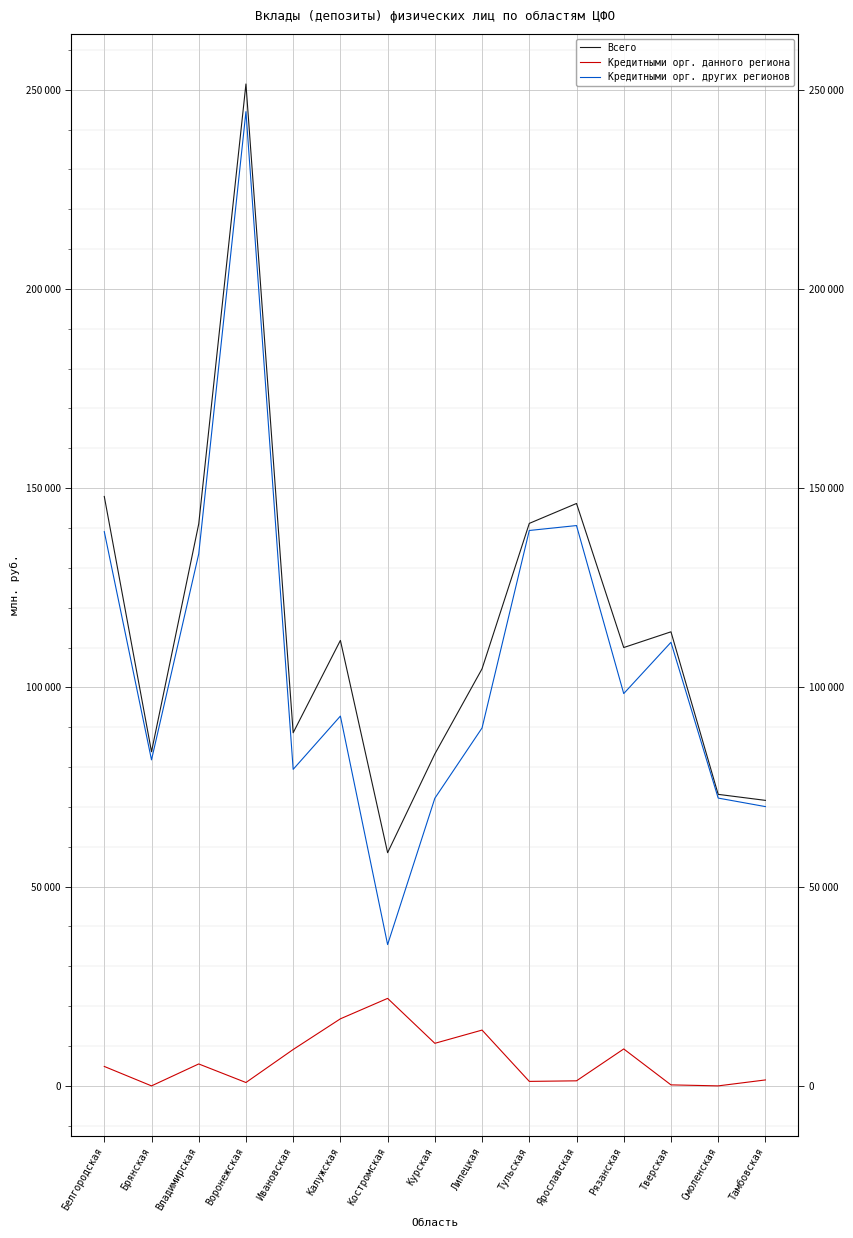

How many interior local valleys does the Кредитными орг. данного региона series have?

5